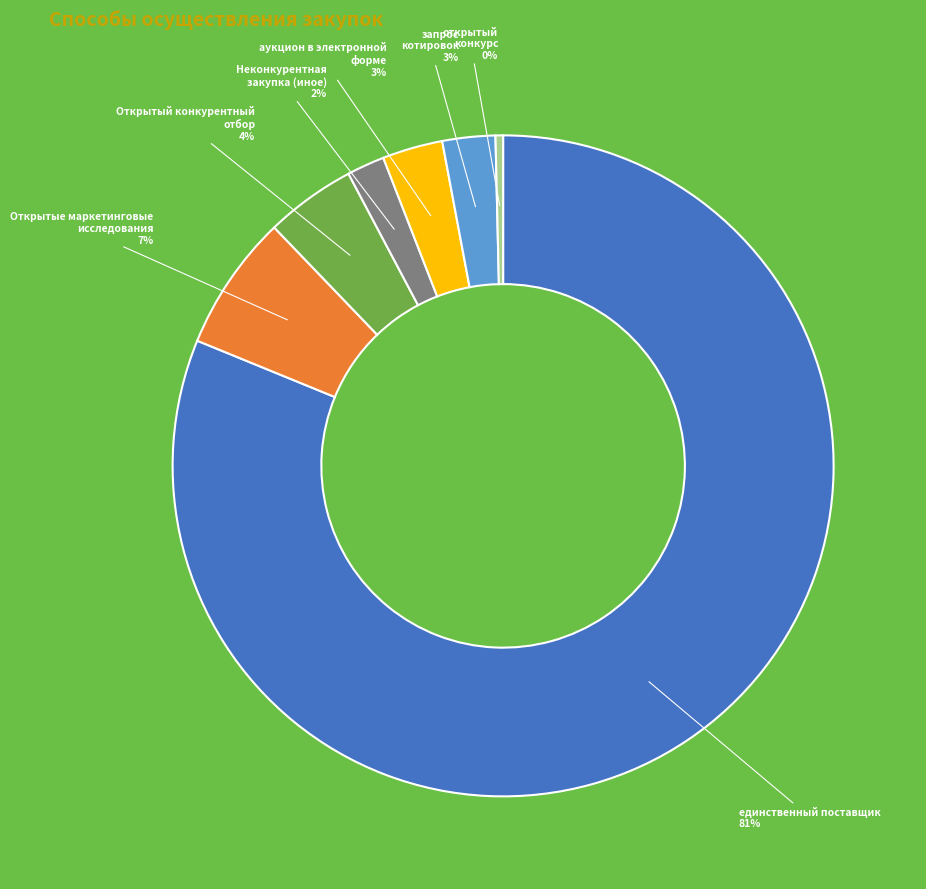

True or false: Открытые маркетинговые исследования accounts for 7% of the total.

True